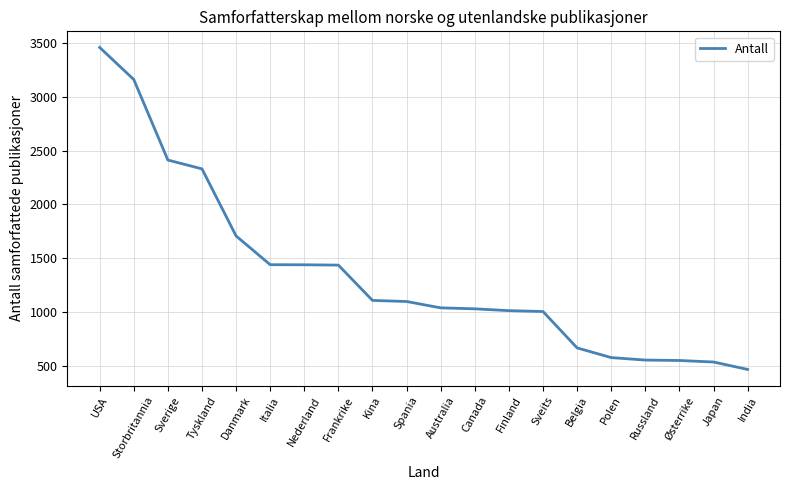

What is the smallest value displayed?

467